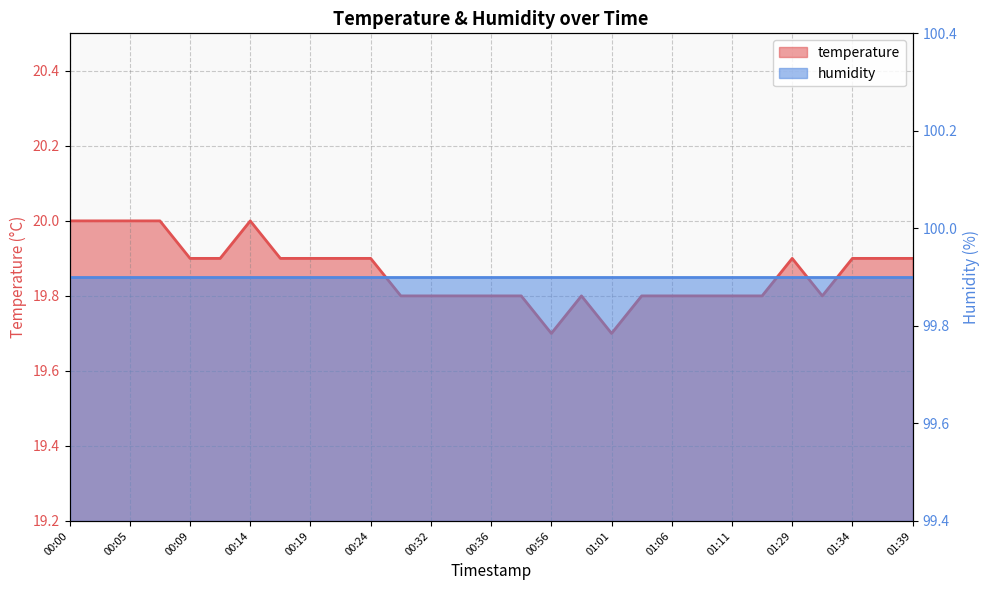

What is the average value?

19.9